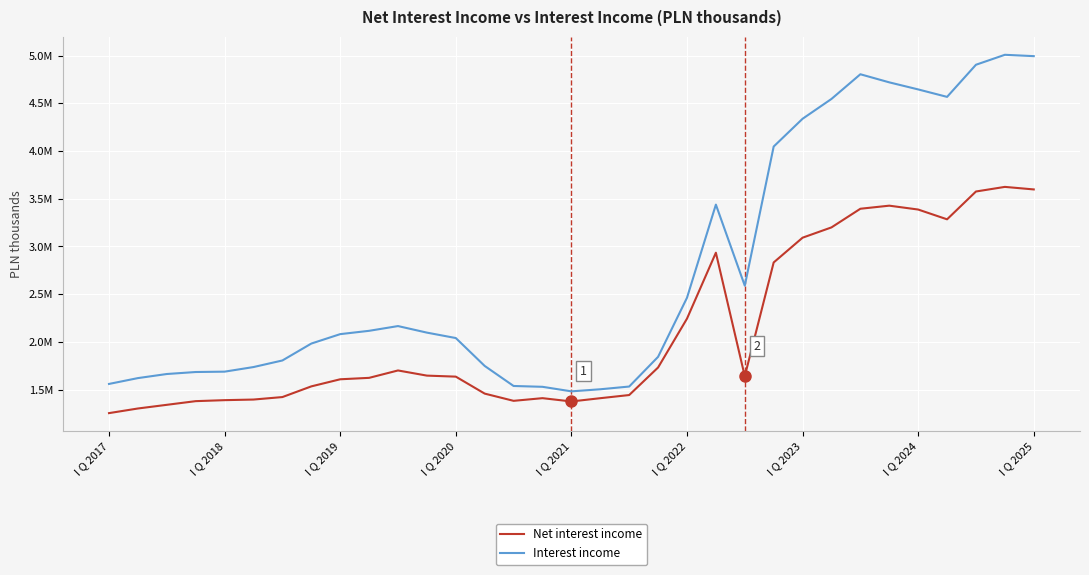

What are all the series names shown in the legend?

Net interest income, Interest income